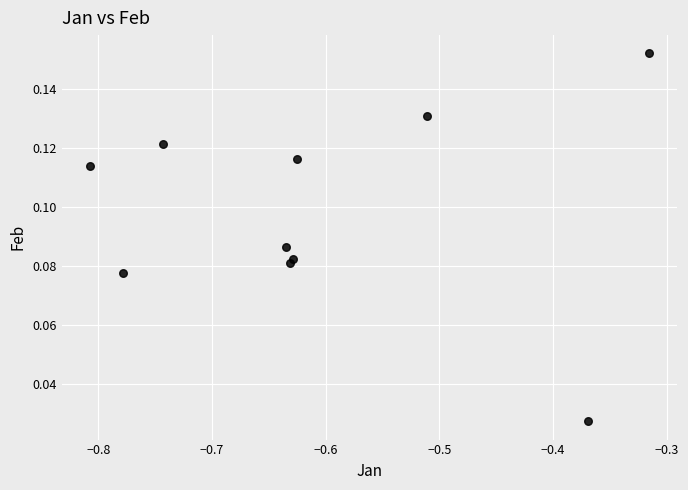

What is the range of X values (max minus min)?

0.5